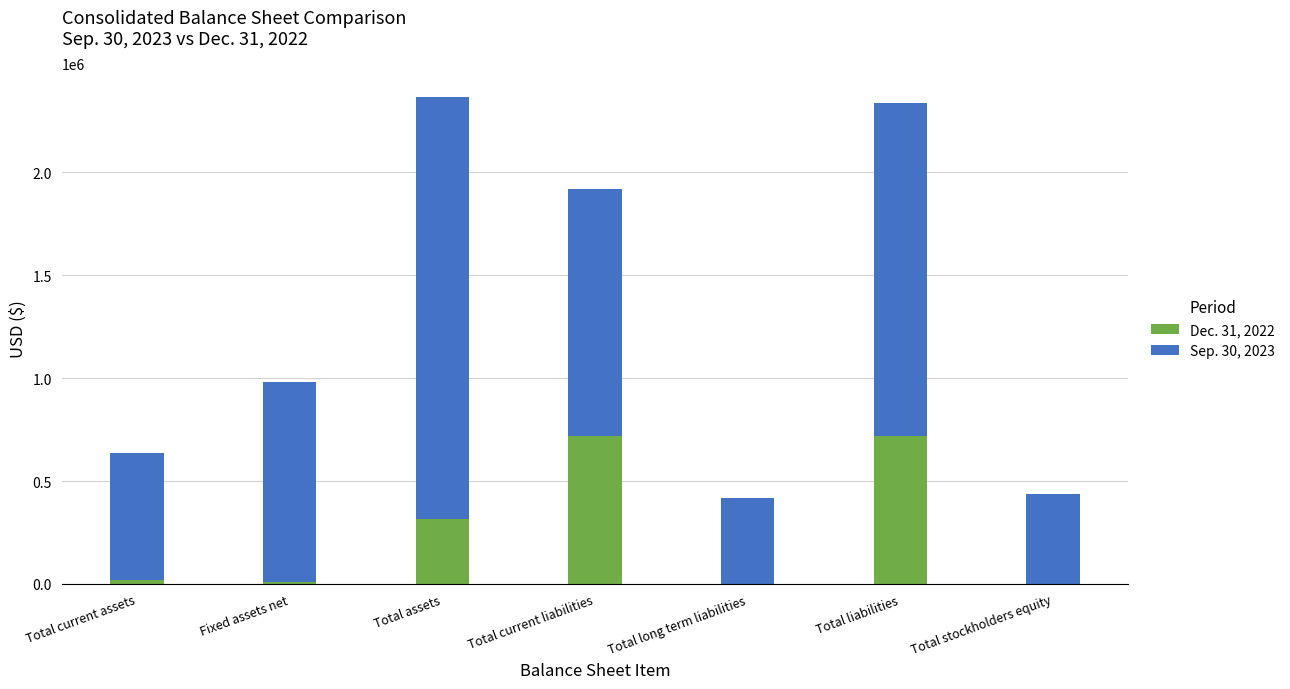

Are the bars horizontal?

No